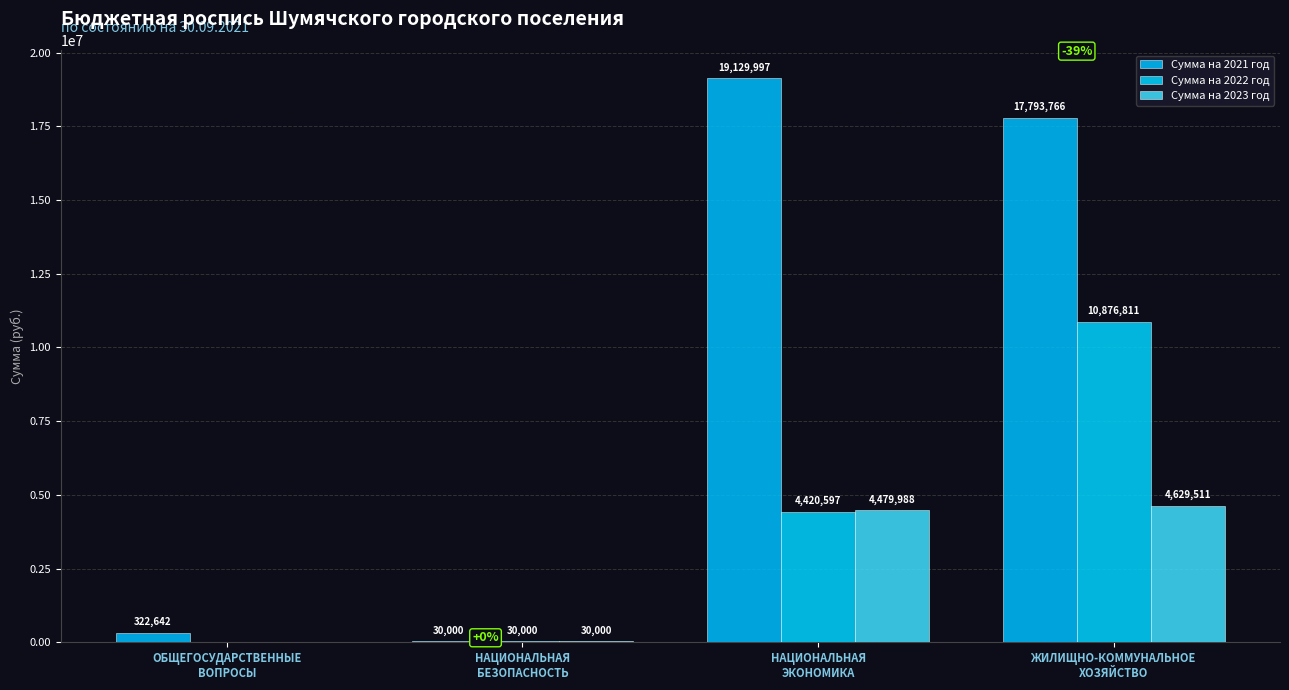

What is the label of the 4th bar from the right?

ОБЩЕГОСУДАРСТВЕННЫЕ
ВОПРОСЫ